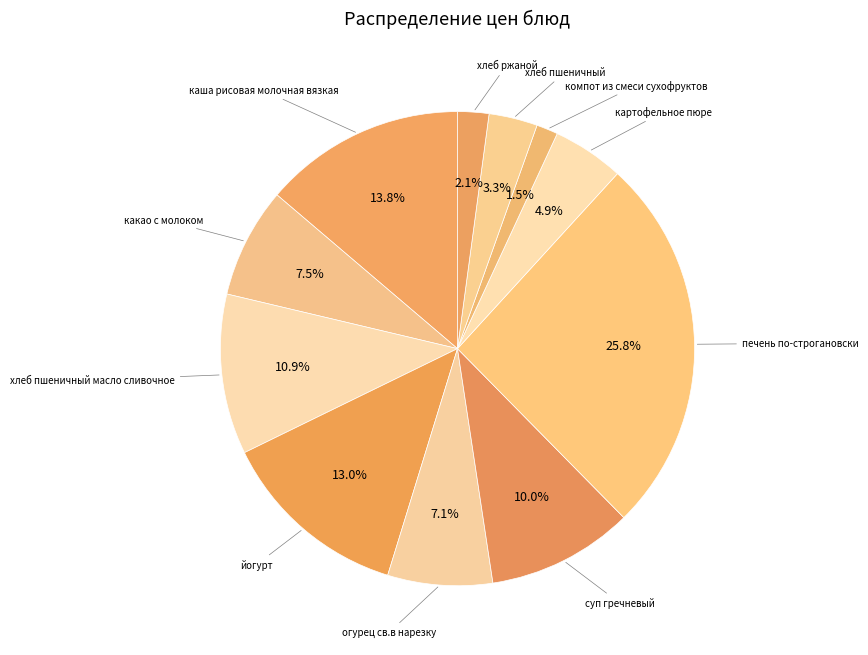

What is the smallest slice in the pie chart?

компот из смеси сухофруктов